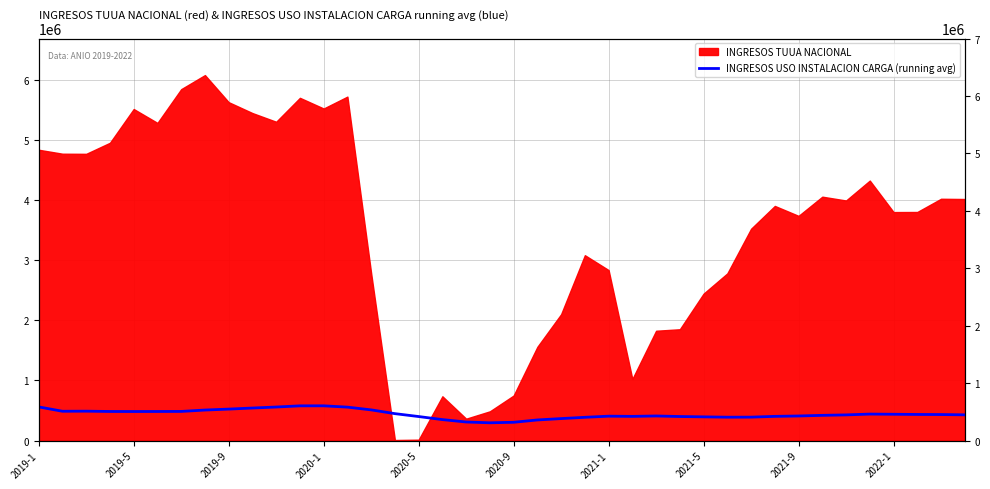

True or false: the data has more than 1 interior local peaks.

True